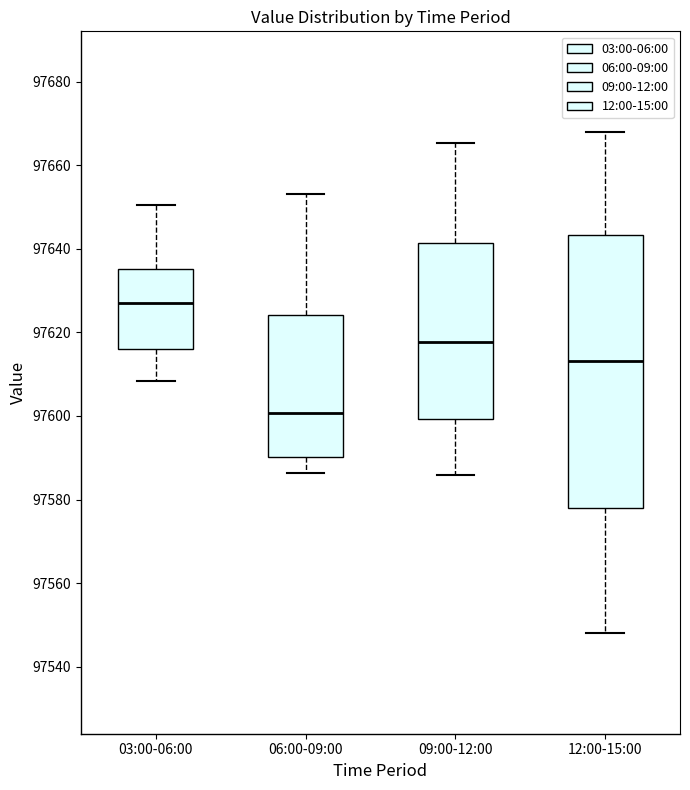

Comparing the boxes themselves (not the whiskers), which one is the tallest?

12:00-15:00